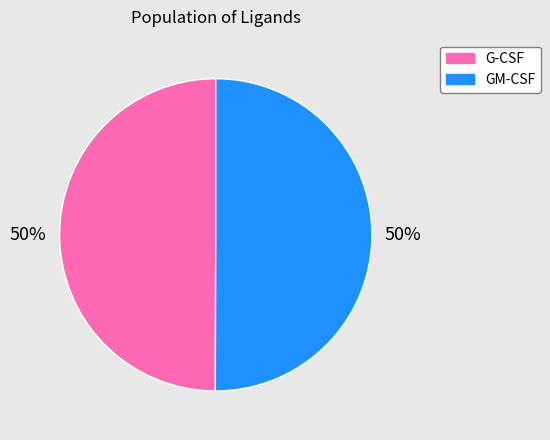

To the nearest percent, what is the combined percentage of G-CSF and GM-CSF?

100%